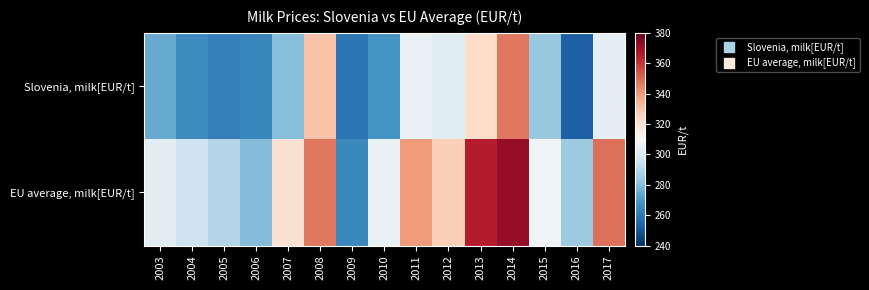

Reading left to right, list all the values displayed in this chart.

Slovenia, milk[EUR/t]: 2003=274.8	2004=266.1	2005=262.1	2006=264.2	2007=280.3	2008=329.8	2009=259.0	2010=268.5	2011=304.7	2012=301.4	2013=323.0	2014=346.7	2015=283.3	2016=252.8	2017=303.2
EU average, milk[EUR/t]: 2003=302.0	2004=295.5	2005=289.7	2006=279.7	2007=320.7	2008=346.9	2009=265.1	2010=305.6	2011=339.9	2012=326.7	2013=365.1	2014=371.7	2015=308.3	2016=284.5	2017=348.6